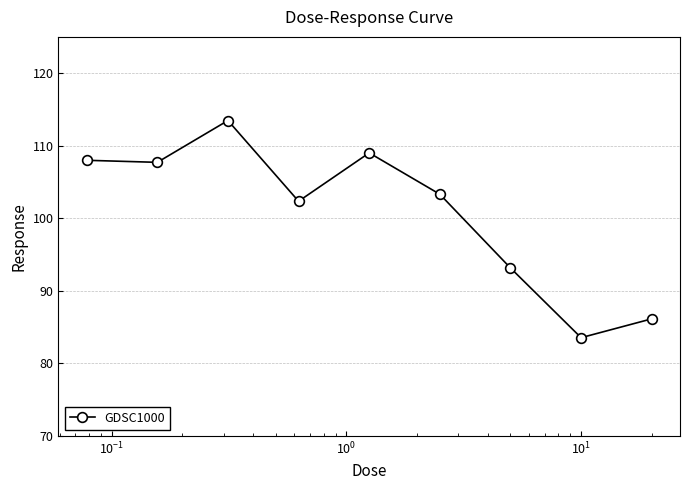

What is the value of the 9th point from the left?

86.1